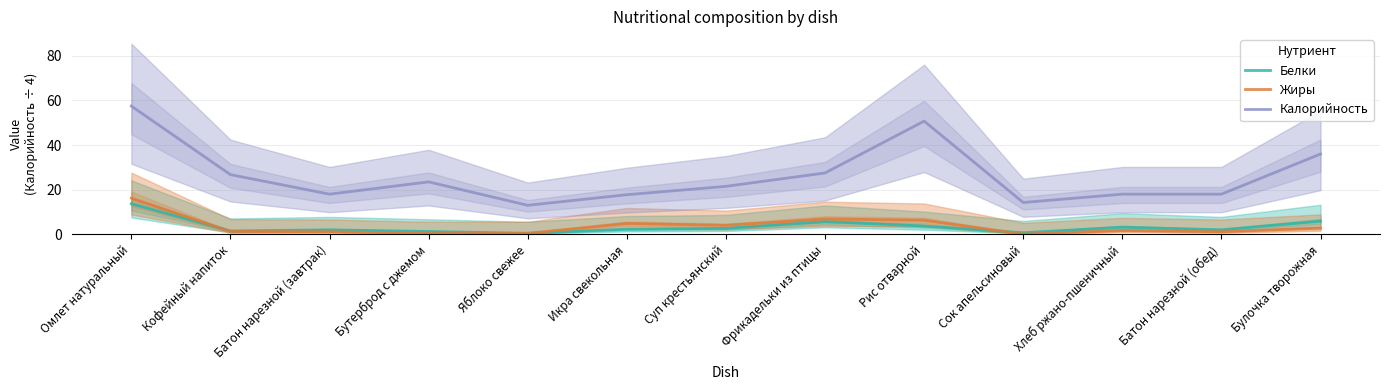

Is this an area chart (filled region under the line)?

No